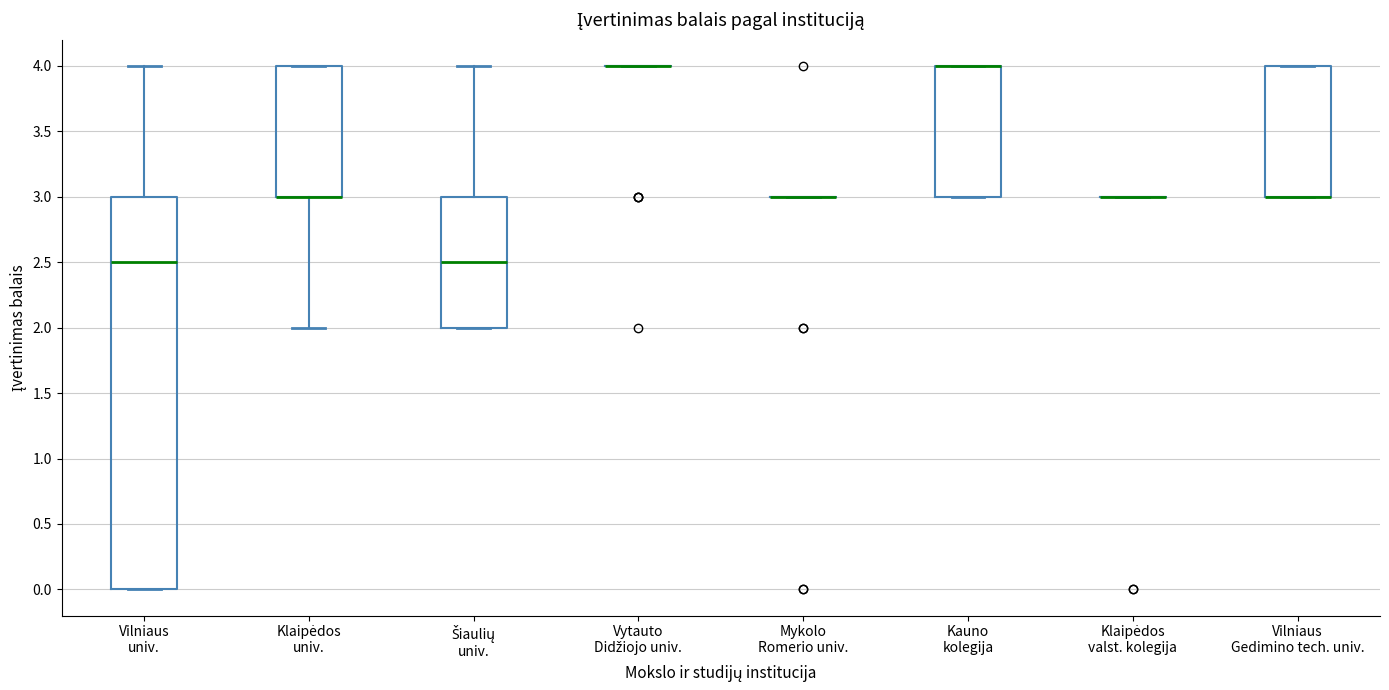

Where does the lower whisker of the box for Klaipėdos univ. end on the y-axis? The values are not printed on the chart, so give them approximately, as read against the axis.

2.0